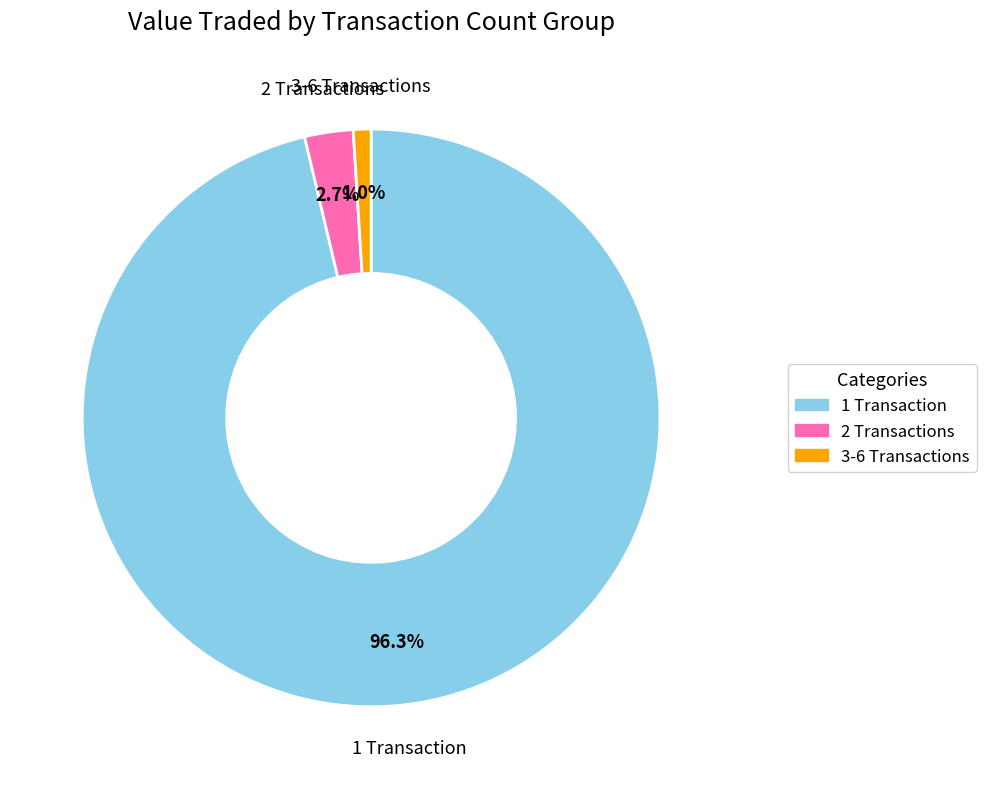

Does any single category account for the majority?

Yes